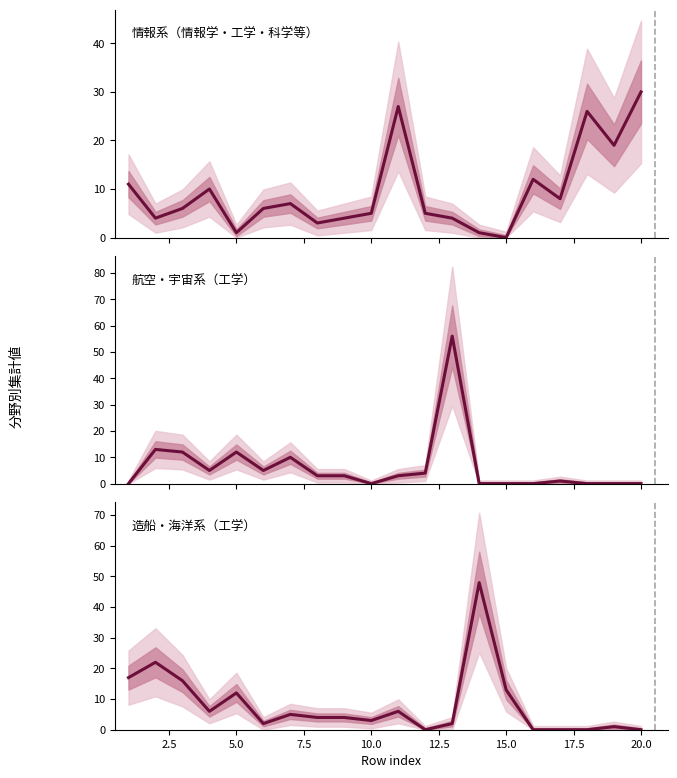

How many series are shown in this chart?

3